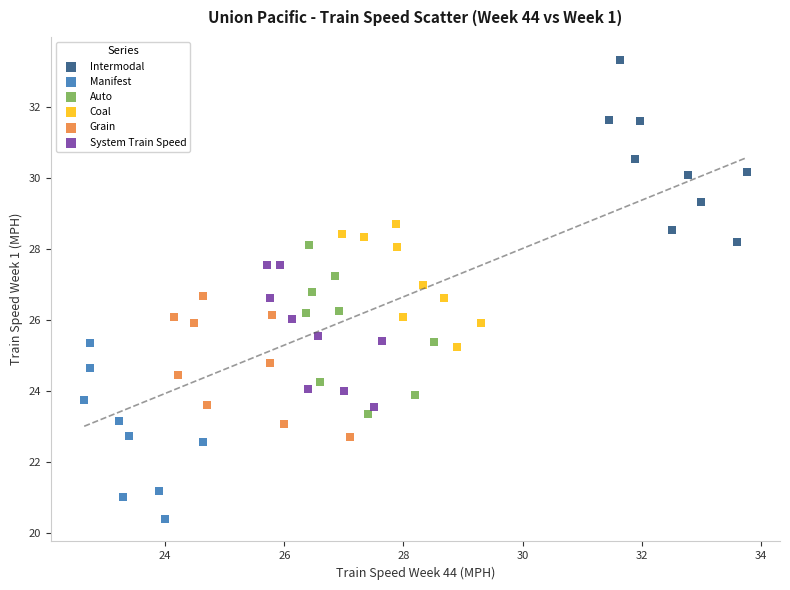

Which series contains the highest Y value?

Intermodal